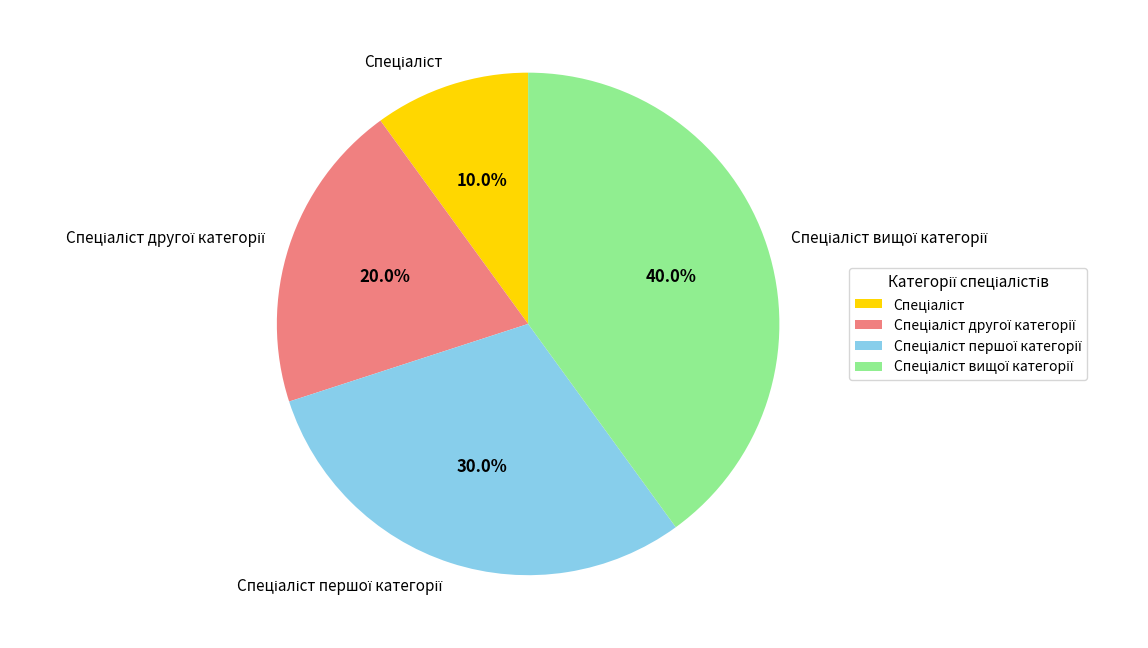

Is there a majority slice in this chart?

No